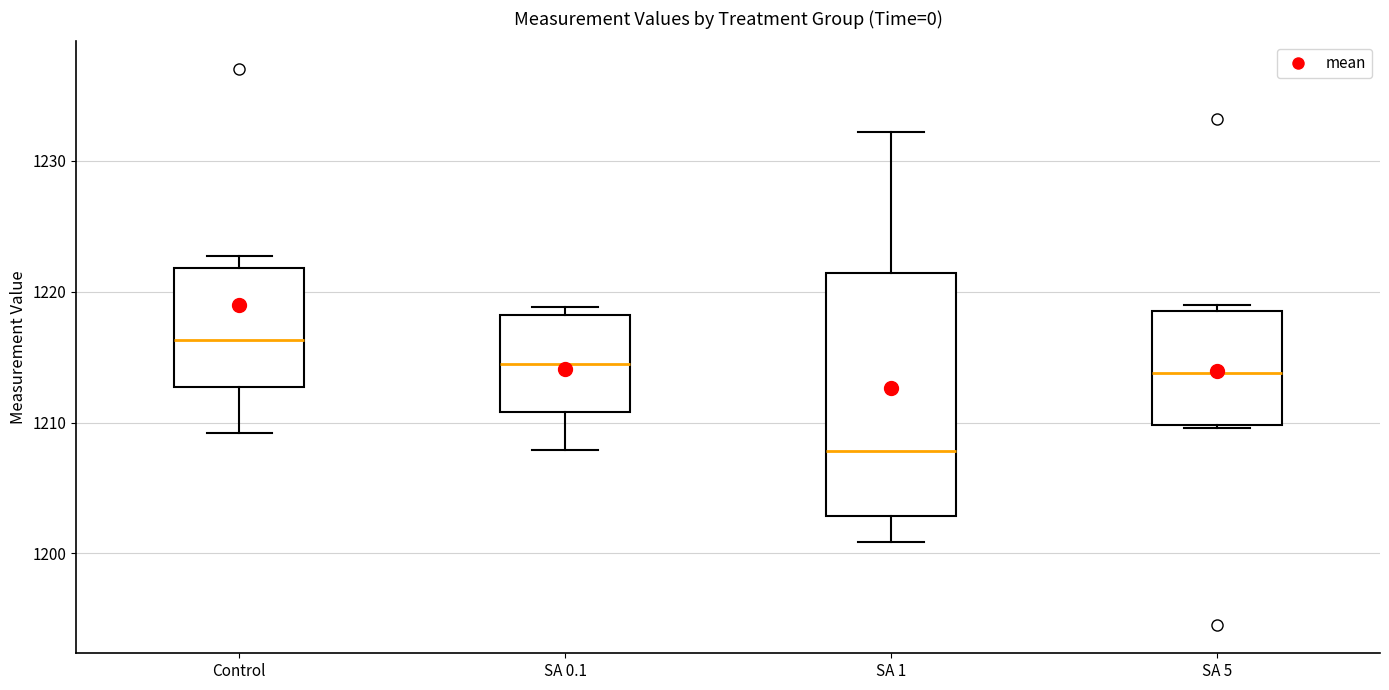

Reading left to right, read every box against the y-axis: the position of its median line, the range the box covers, and the ends of its whiskers. The values are not printed on the chart, so give them approximately, as read against the axis.

Control: median 1216, box 1213 to 1222, whiskers 1209 to 1223
SA 0.1: median 1215, box 1211 to 1218, whiskers 1208 to 1219
SA 1: median 1208, box 1203 to 1221, whiskers 1201 to 1232
SA 5: median 1214, box 1210 to 1219, whiskers 1210 to 1219 (just above the box's upper edge)